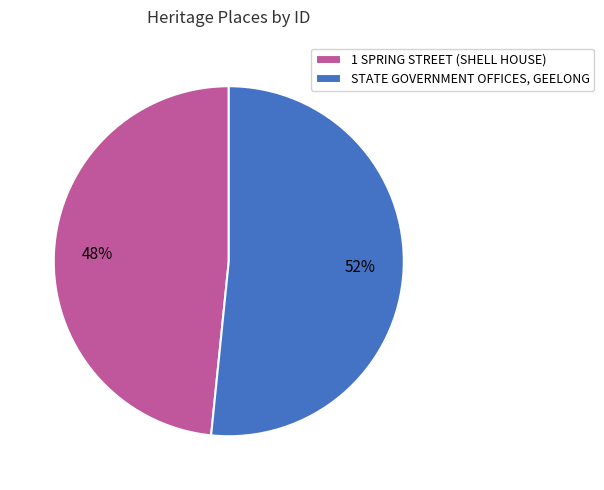

What is the largest slice in the pie chart?

STATE GOVERNMENT OFFICES, GEELONG